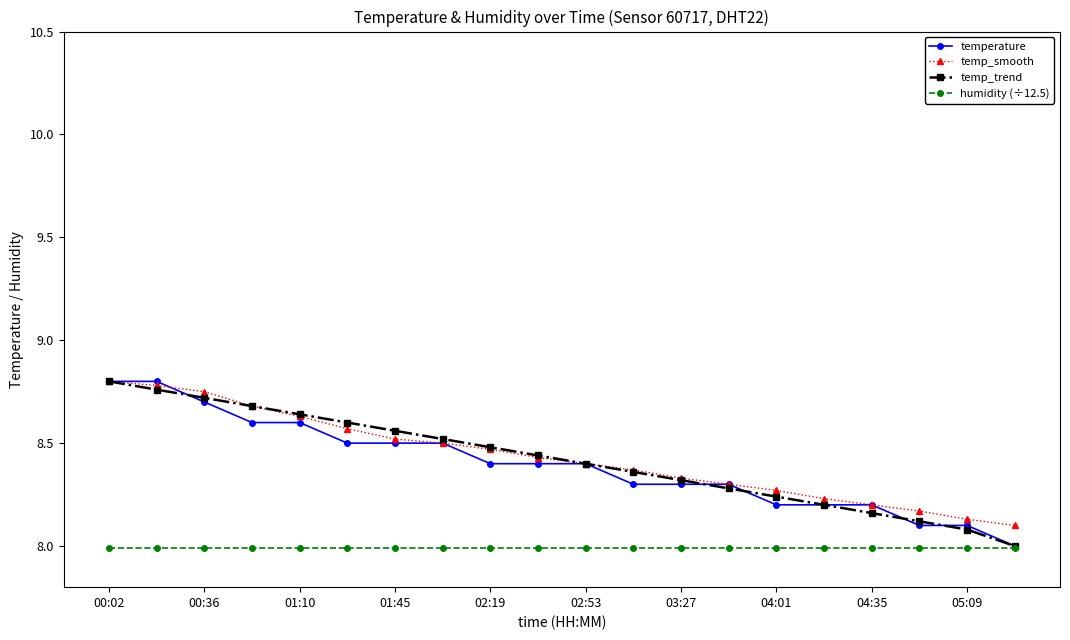

What is the smallest value displayed?

8.0